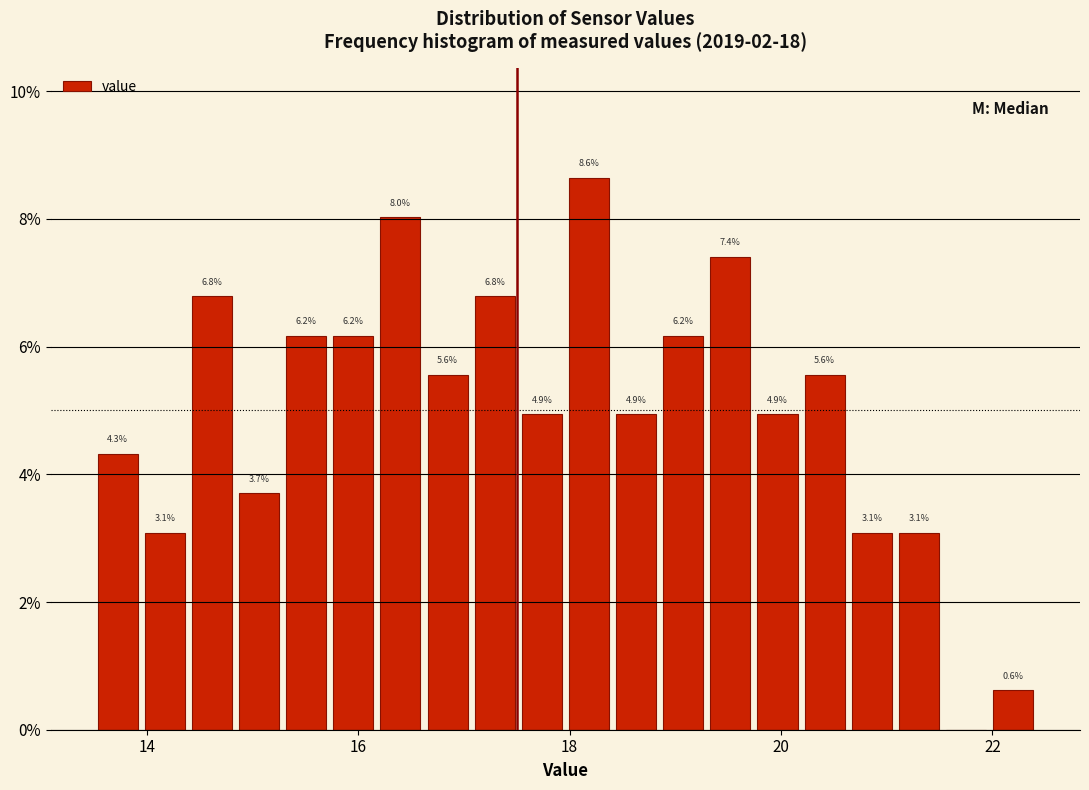

Read against the x-axis, roughly where is the centre of the tallest bar?

18.2